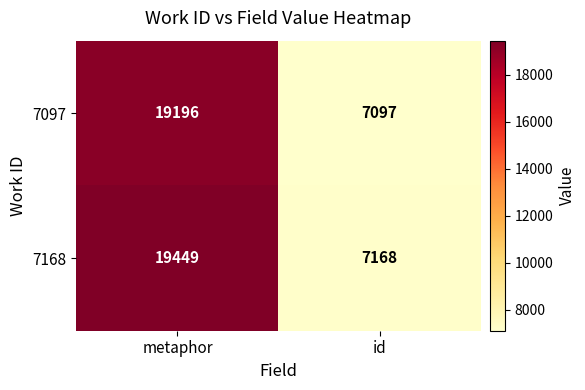

What is the spread (max minus min) of values at metaphor?

253